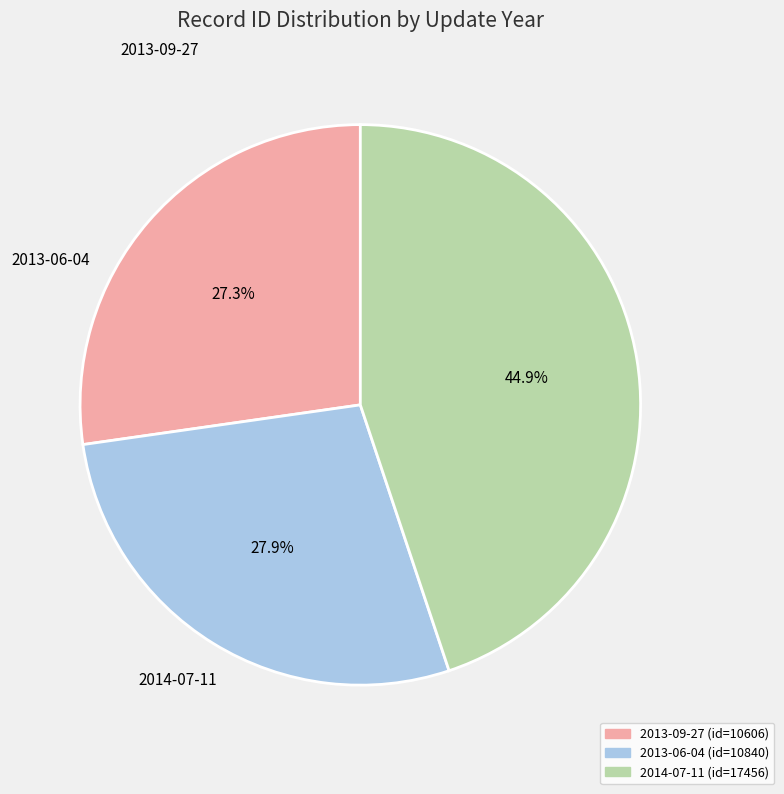

To the nearest percent, what is the combined percentage of 2013-09-27 and 2013-06-04?

55%